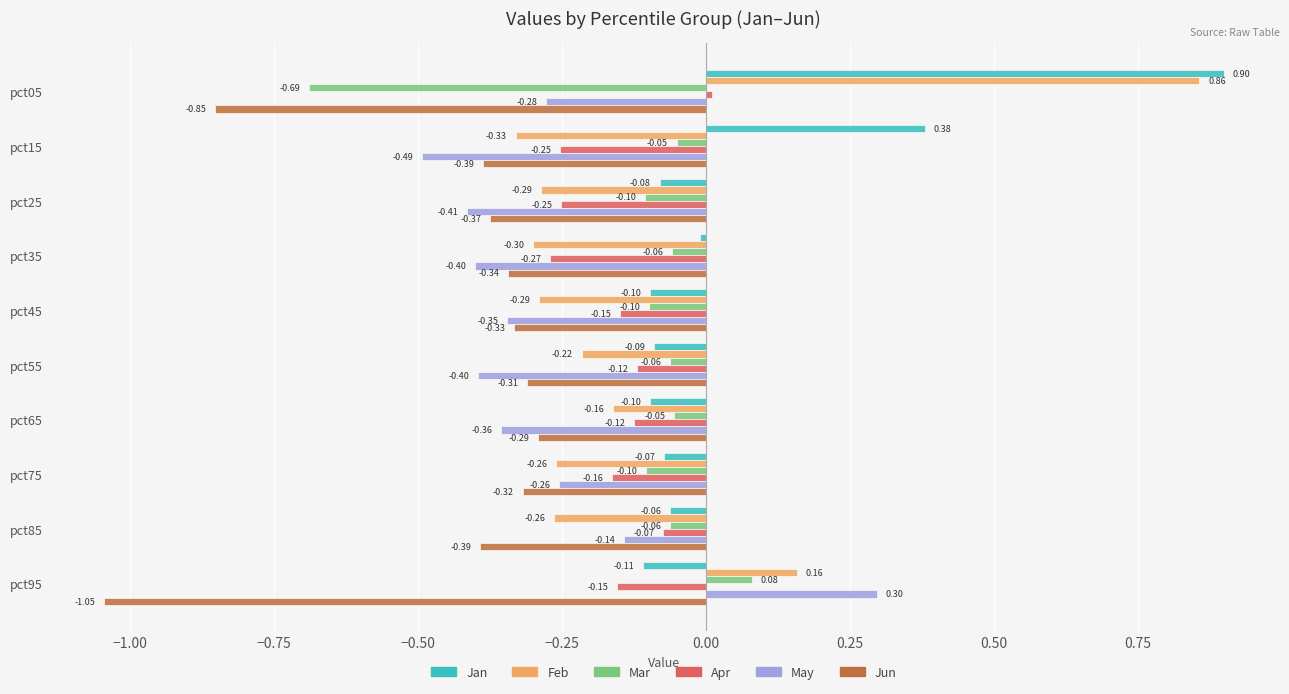

What is the sum of all Jan values?

0.7